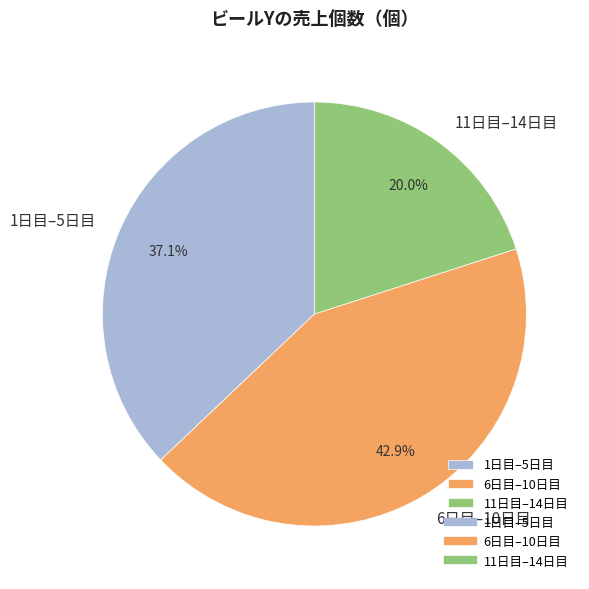

Count the number of slices in the pie.

3